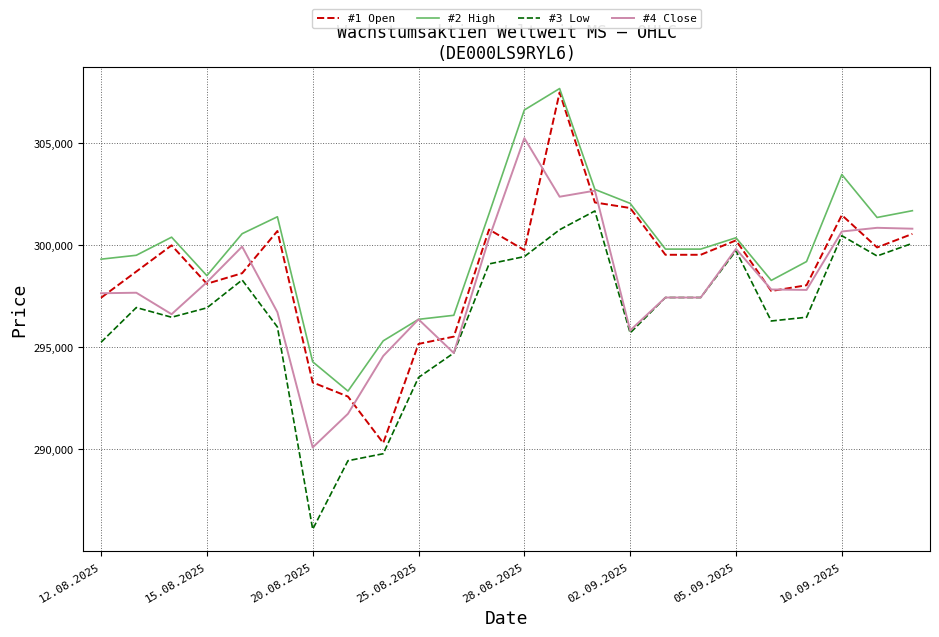

True or false: #2 High and #3 Low cross at least once.

False